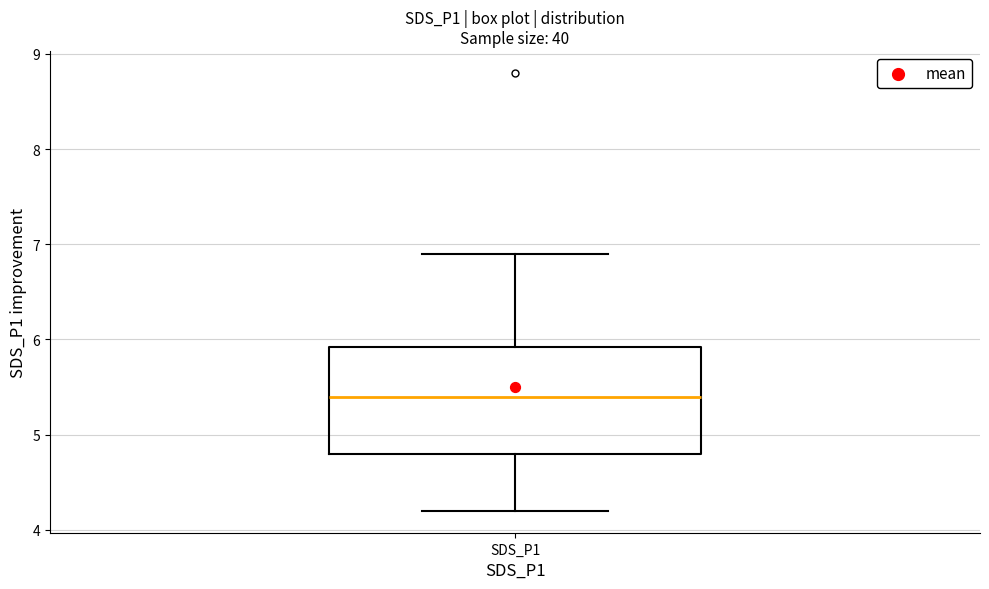

Read this box plot against the y-axis: the position of the median line, the range covered by the box, and the ends of both whiskers. The values are not printed on the chart, so give them approximately, as read against the axis.

median 5.4, box 4.8 to 5.9, whiskers 4.2 to 6.9